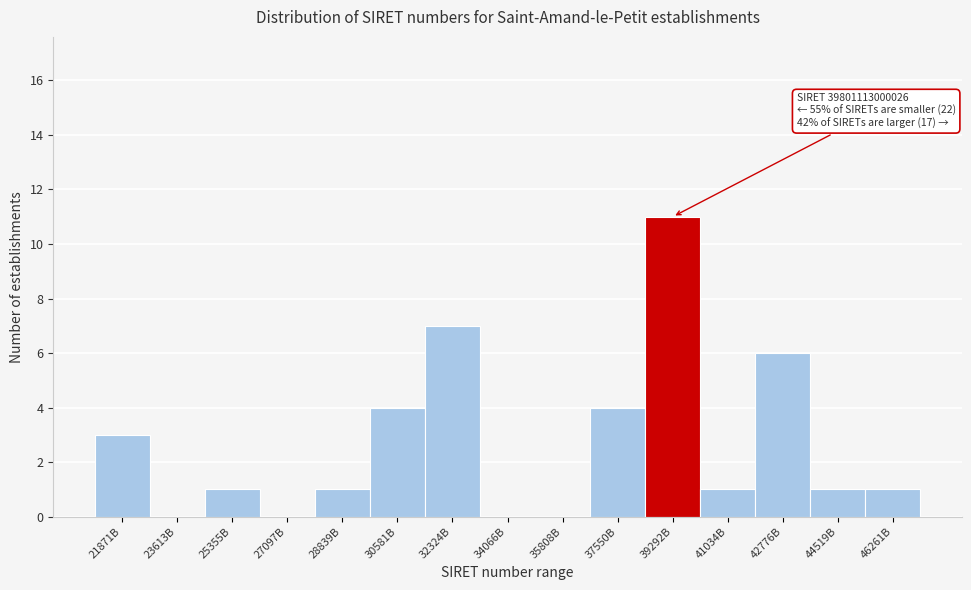

Reading left to right, transcribe all the data shown in this chart.

21871B=3	23613B=0	25355B=1	27097B=0	28839B=1	30581B=4	32324B=7	34066B=0	35808B=0	37550B=4	39292B=11	41034B=1	42776B=6	44519B=1	46261B=1